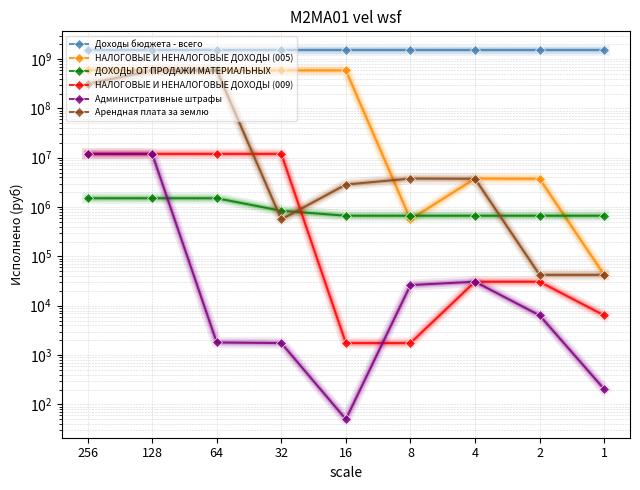

What is the sum of the НАЛОГОВЫЕ И НЕНАЛОГОВЫЕ ДОХОДЫ (005) values at 16 and 128?

1182193214.9